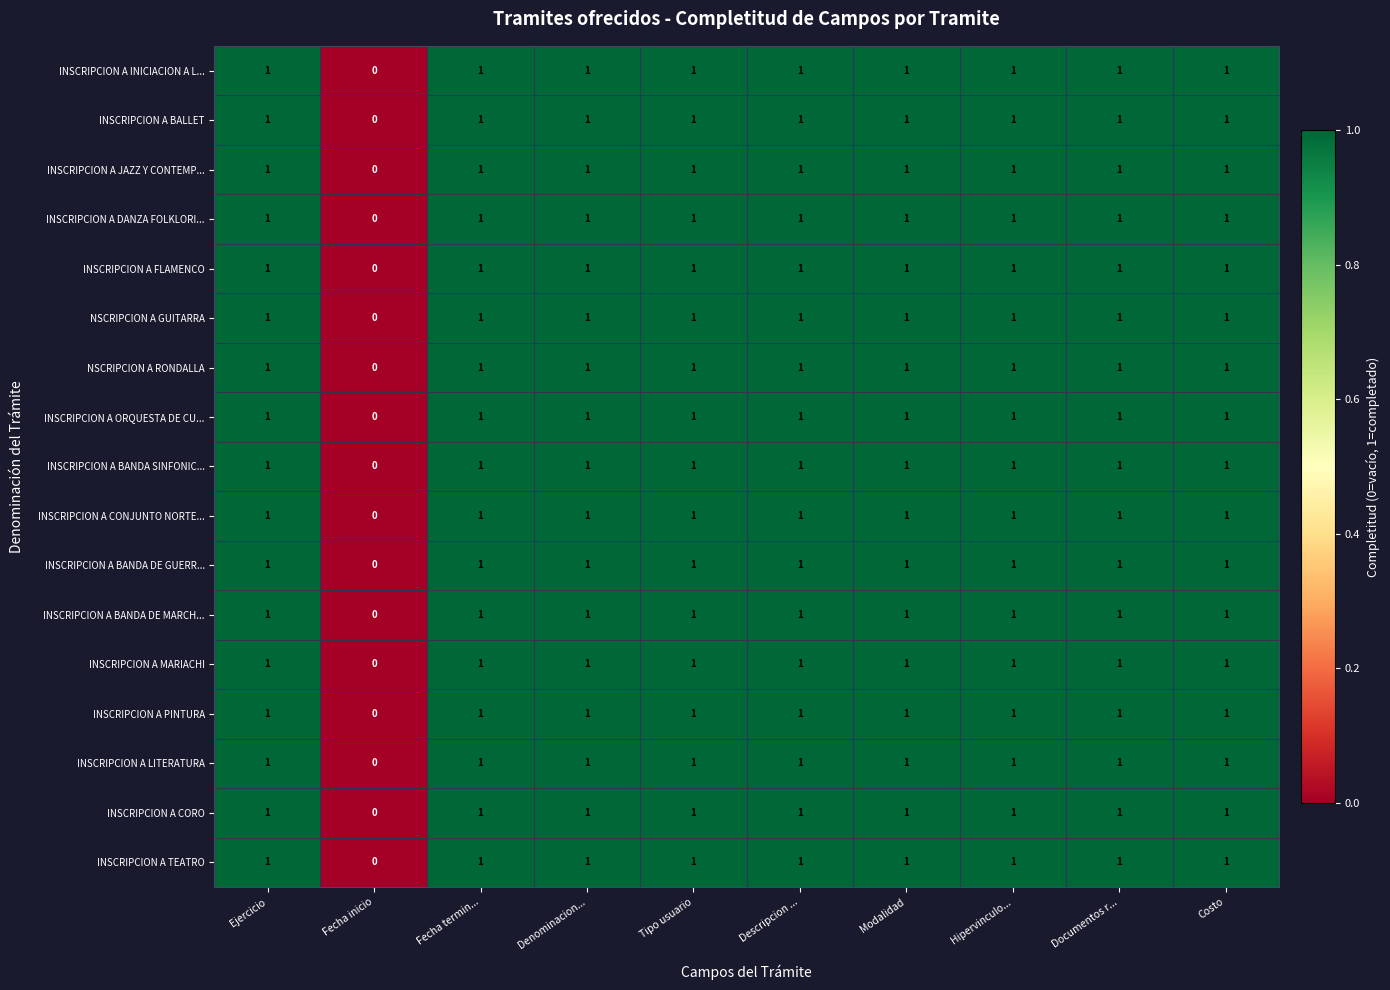

Which label corresponds to the smallest value in the chart?

Fecha inicio